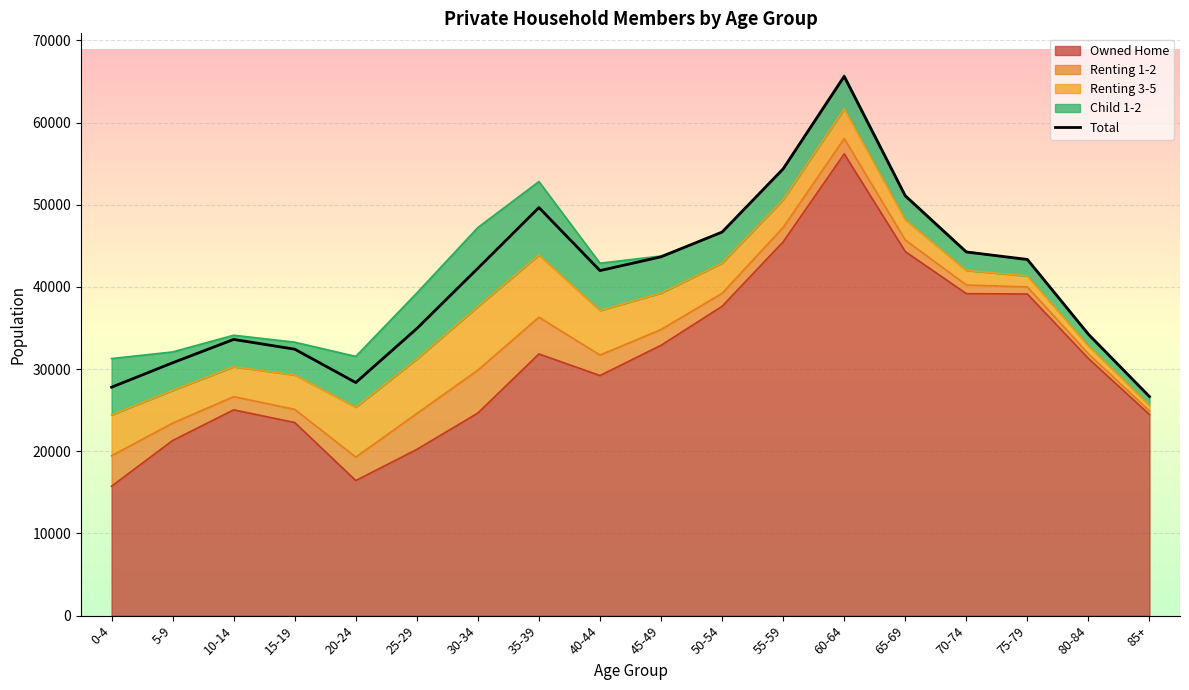

What is the label of the 17th point from the right?

5-9